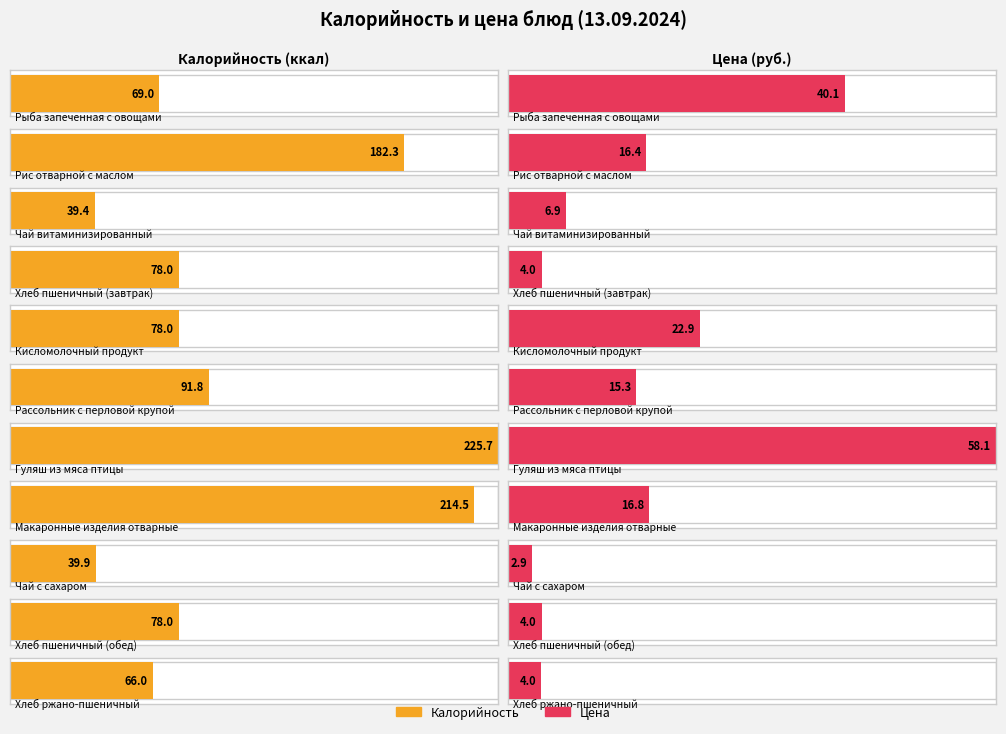

At which label does Калорийность reach its minimum?

Чай витаминизированный